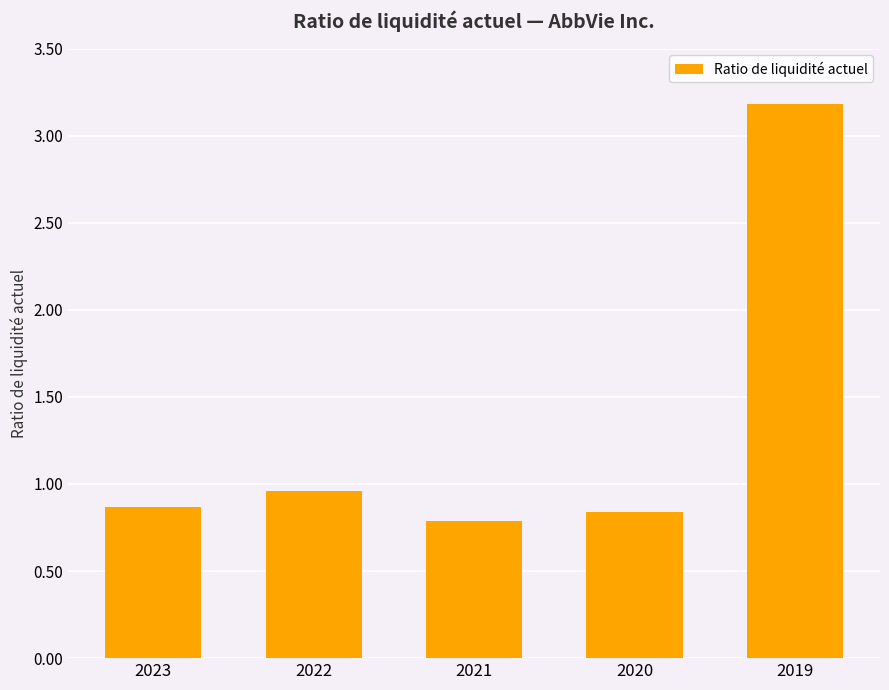

List the labels in order of value, largest first.

2019, 2022, 2023, 2020, 2021